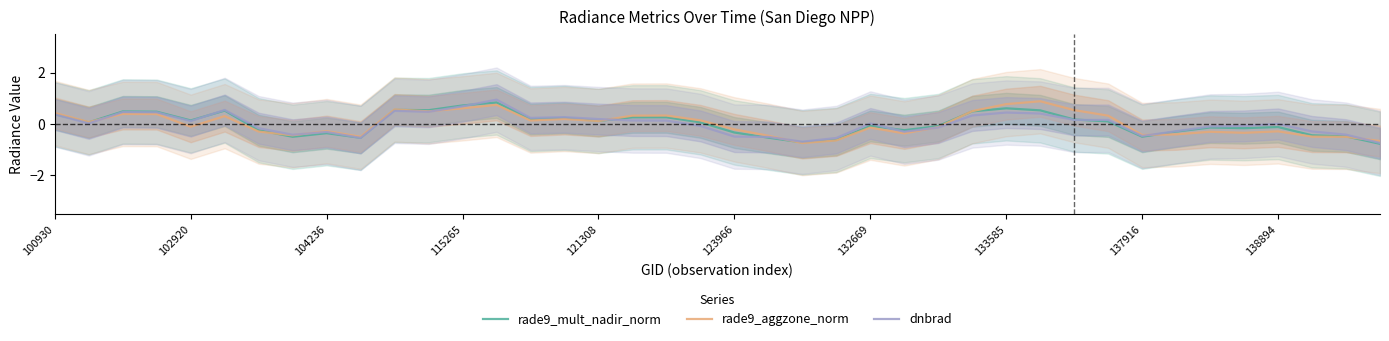

Is it true that rade9_mult_nadir_norm equals -1.0 at 22?

False